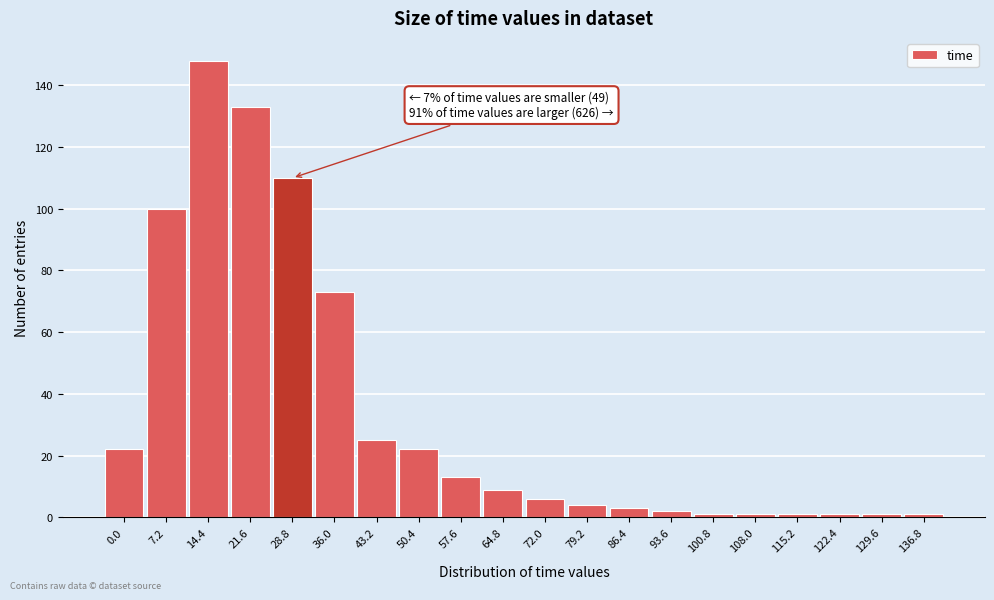

Reading left to right, list all the values displayed in this chart.

22	100	148	133	110	73	25	22	13	9	6	4	3	2	1	1	1	1	1	1